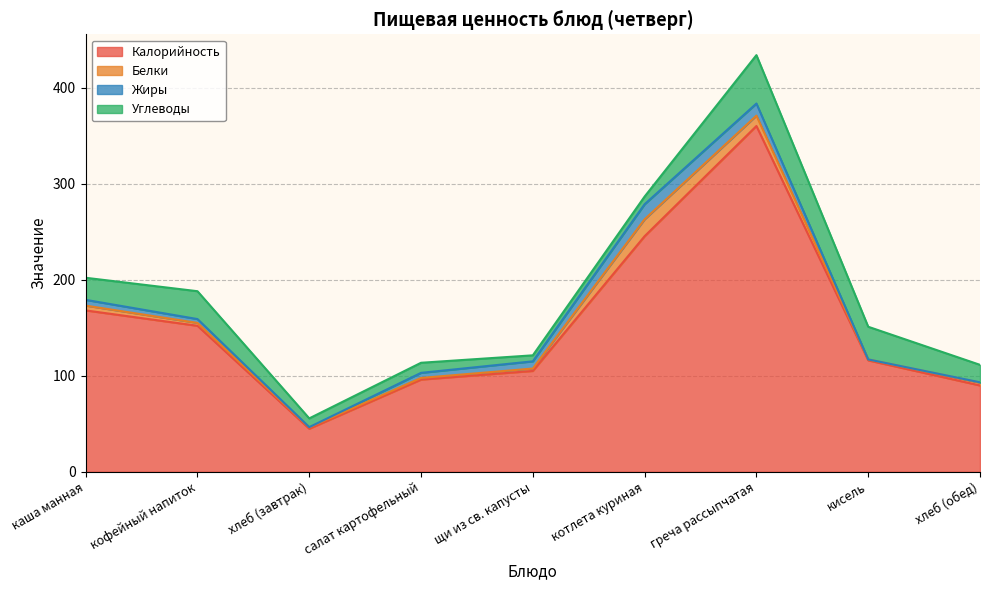

Rank the series at хлеб (завтрак) from lowest to highest value.

Жиры, Белки, Углеводы, Калорийность